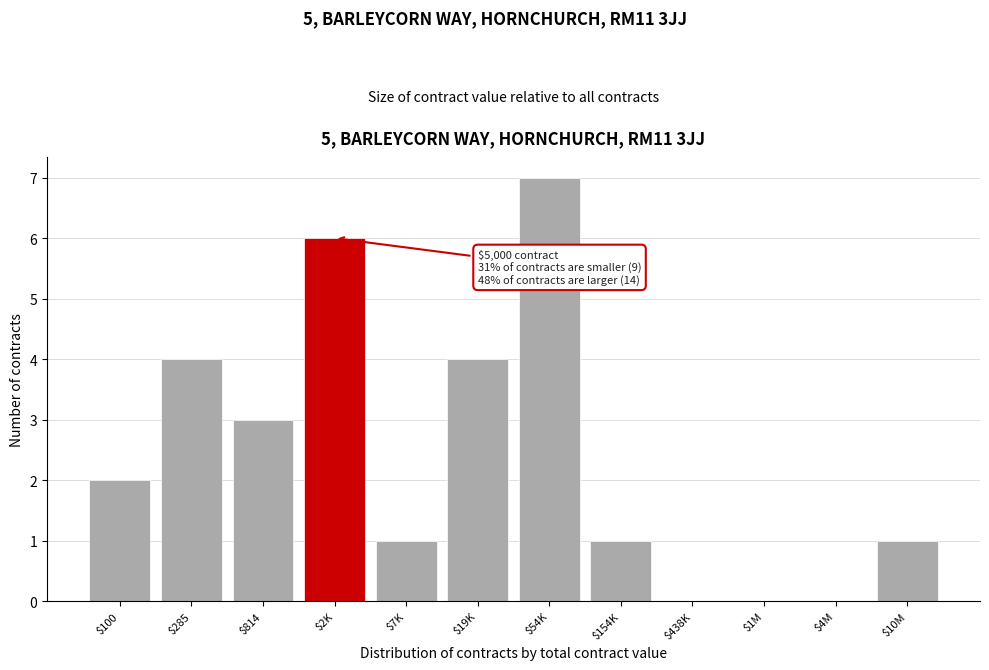

The value at $814 is 3. True or false?

True